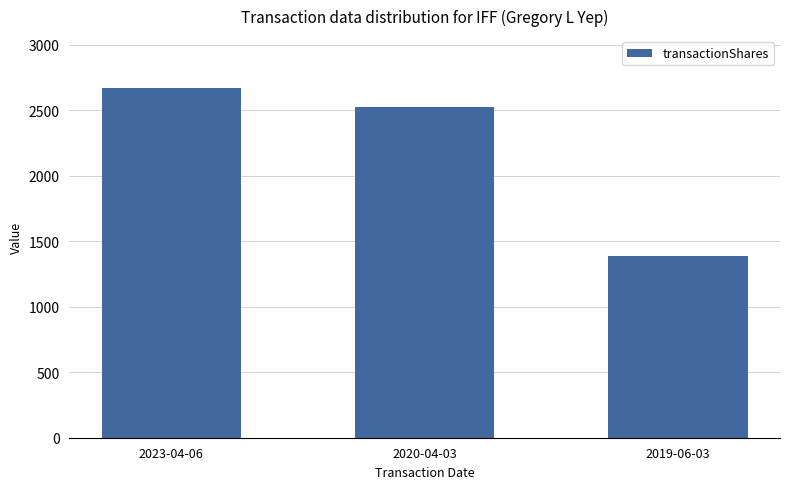

Is it true that the value at 2020-04-03 is 2521?

True